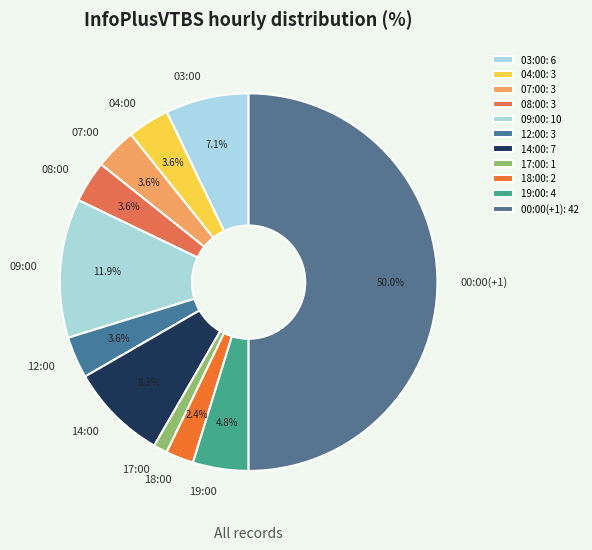

Between 00:00(+1) and 03:00, which is larger?

00:00(+1)